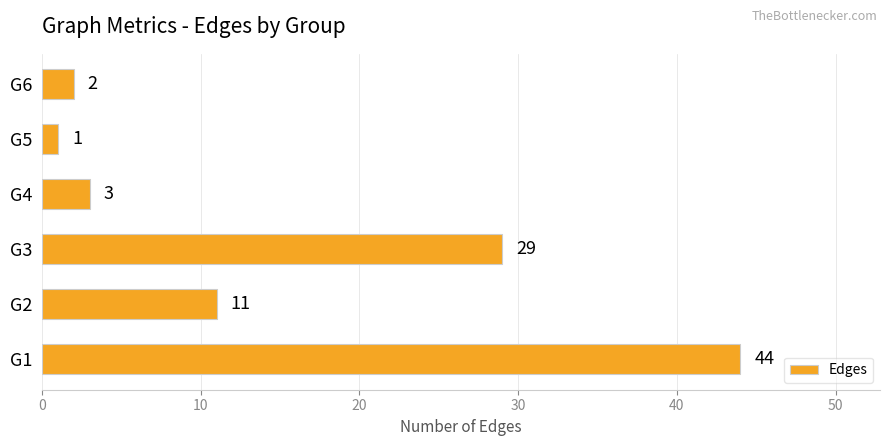

What is the difference between the maximum and minimum values?

43